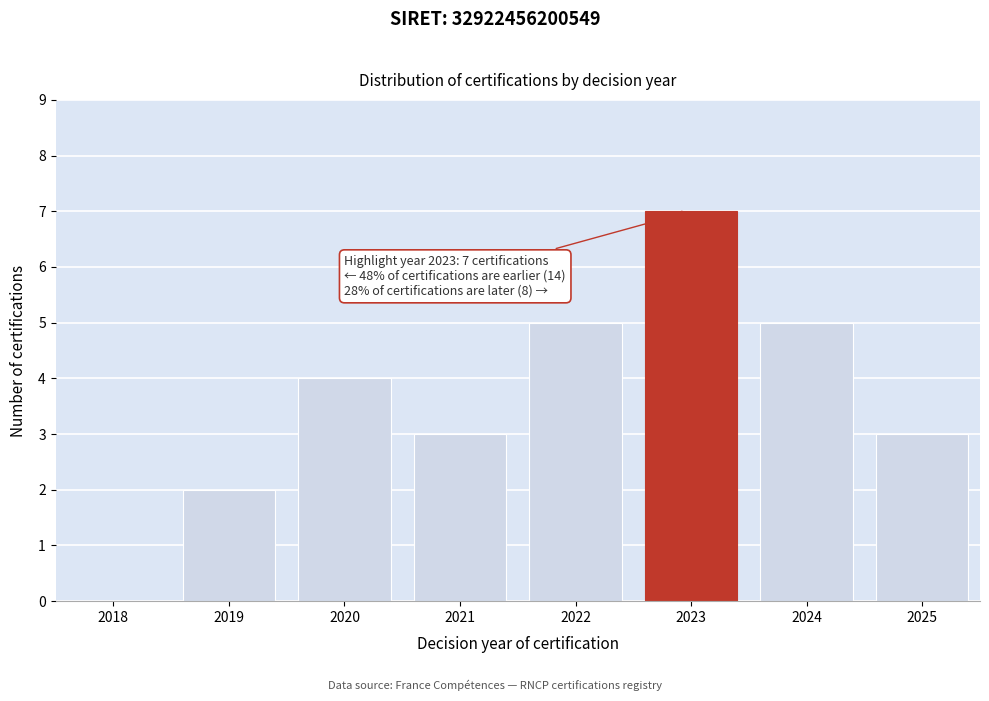

Reading left to right, extract all data points from this chart.

2018=0	2019=2	2020=4	2021=3	2022=5	2023=7	2024=5	2025=3